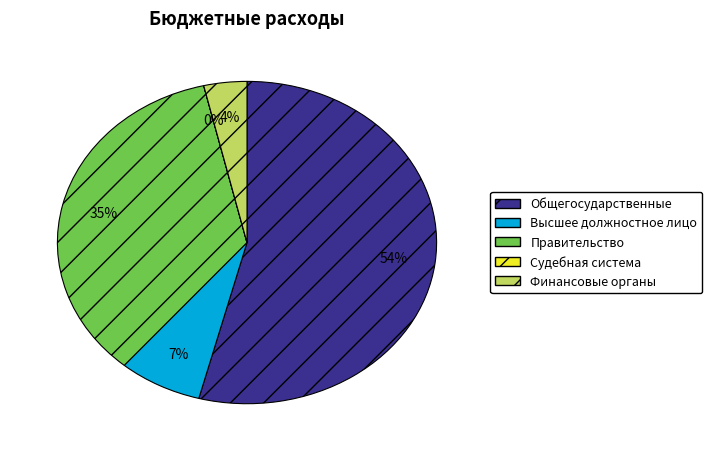

Which has a higher value, Правительство or Высшее должностное лицо?

Правительство